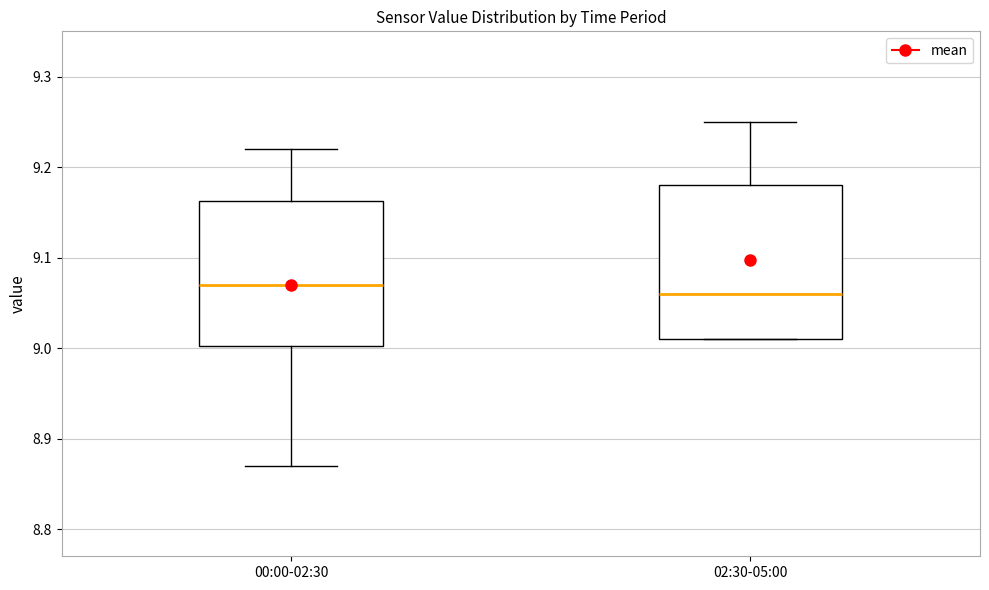

Reading left to right, read every box against the y-axis: the position of its median line, the range the box covers, and the ends of its whiskers. The values are not printed on the chart, so give them approximately, as read against the axis.

00:00-02:30: median 9.07, box 9.00 to 9.16, whiskers 8.87 to 9.22
02:30-05:00: median 9.06, box 9.01 to 9.18, whiskers 9.01 to 9.25